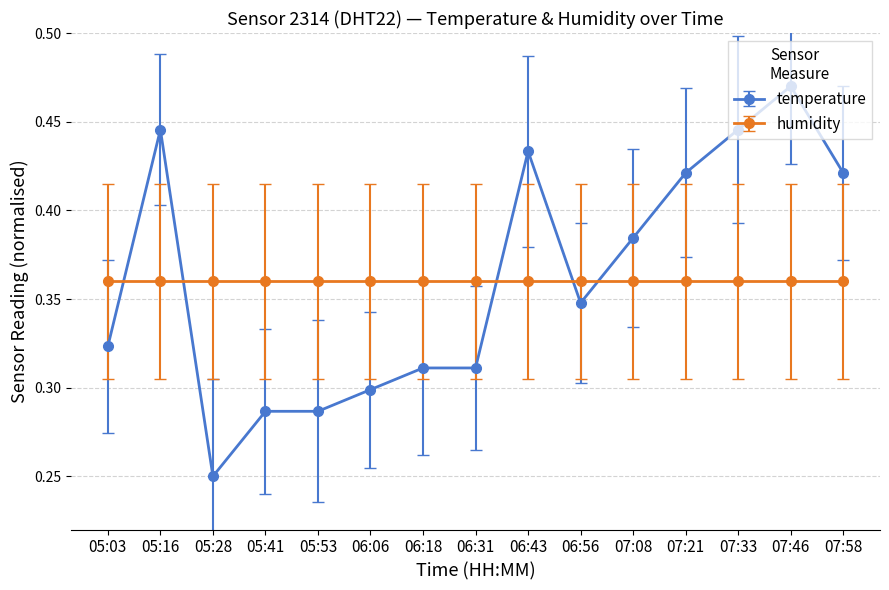

Which label corresponds to the smallest value in the chart?

05:28